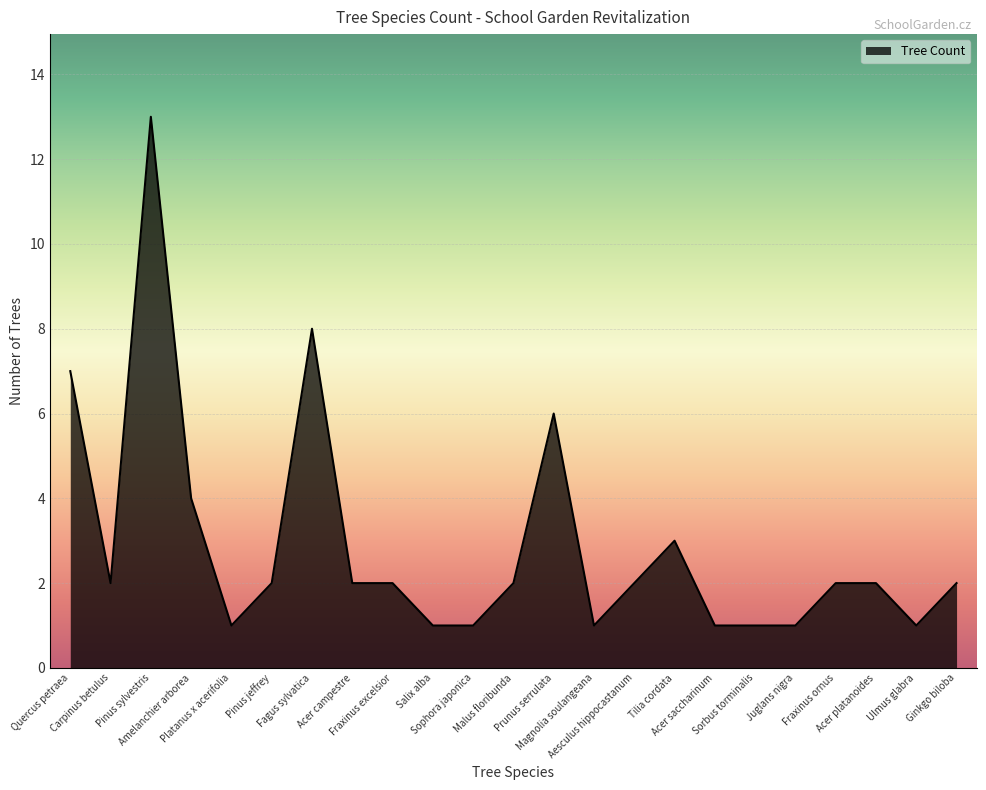

What is the maximum value shown in the chart?

13